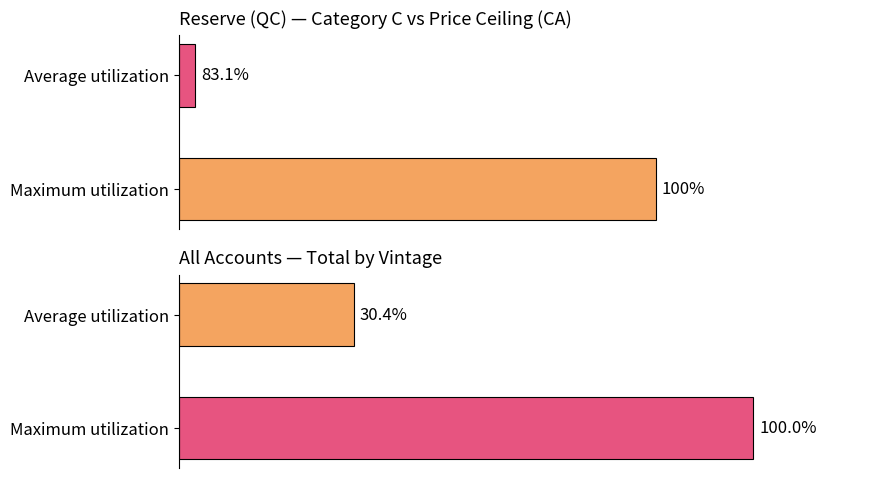

How many data points does each series have?

2